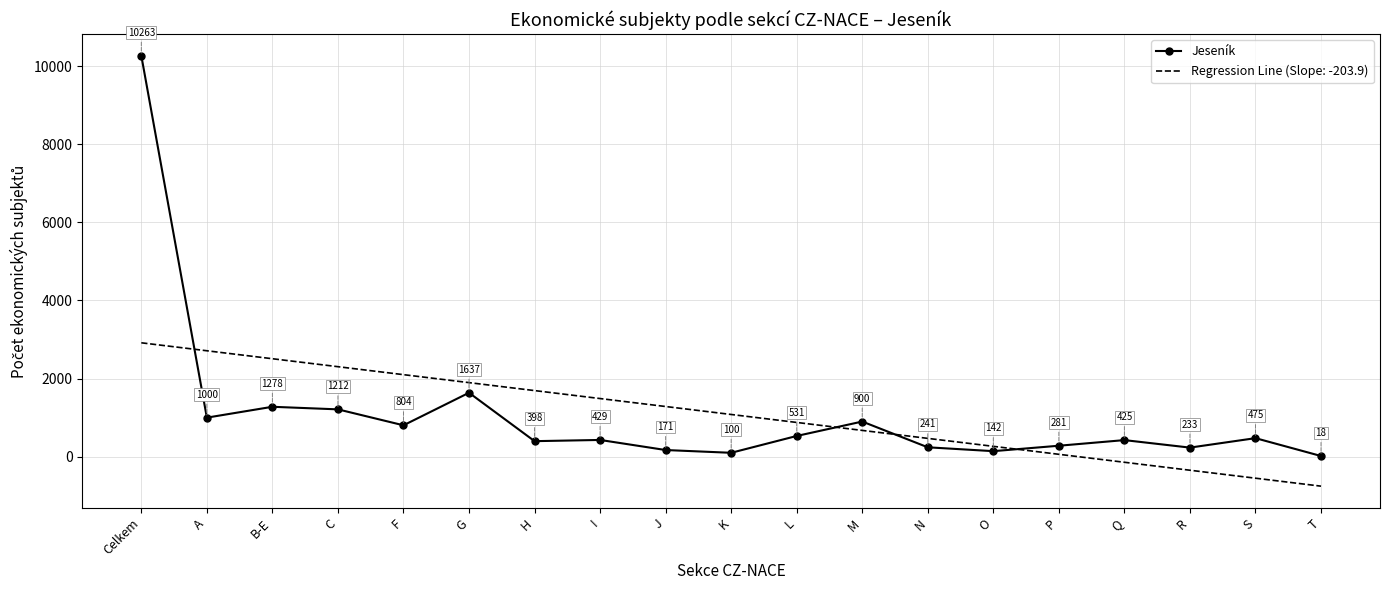

What is the minimum value shown in the chart?

-753.9